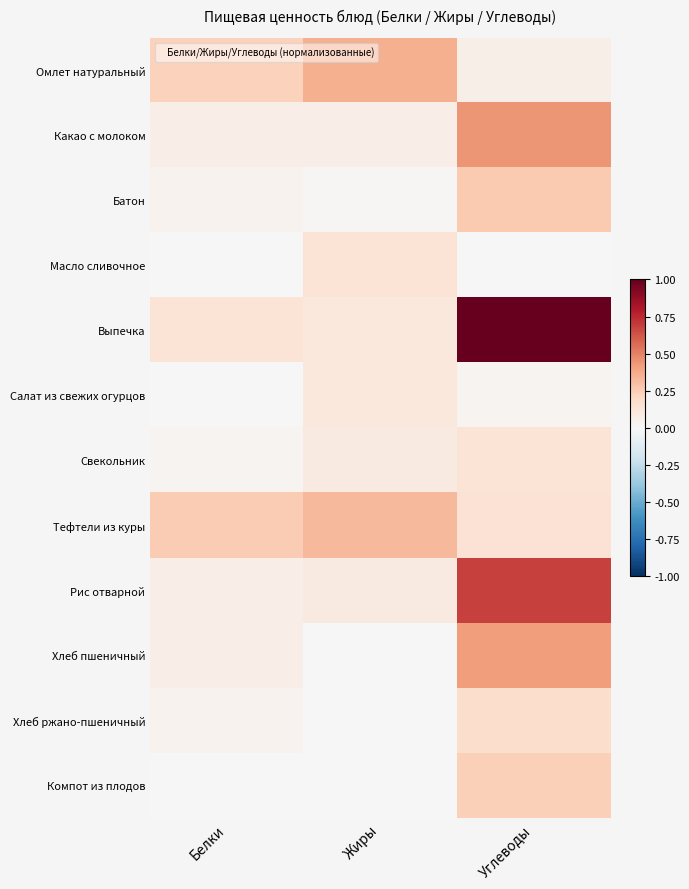

What is the greatest value displayed?

1.0